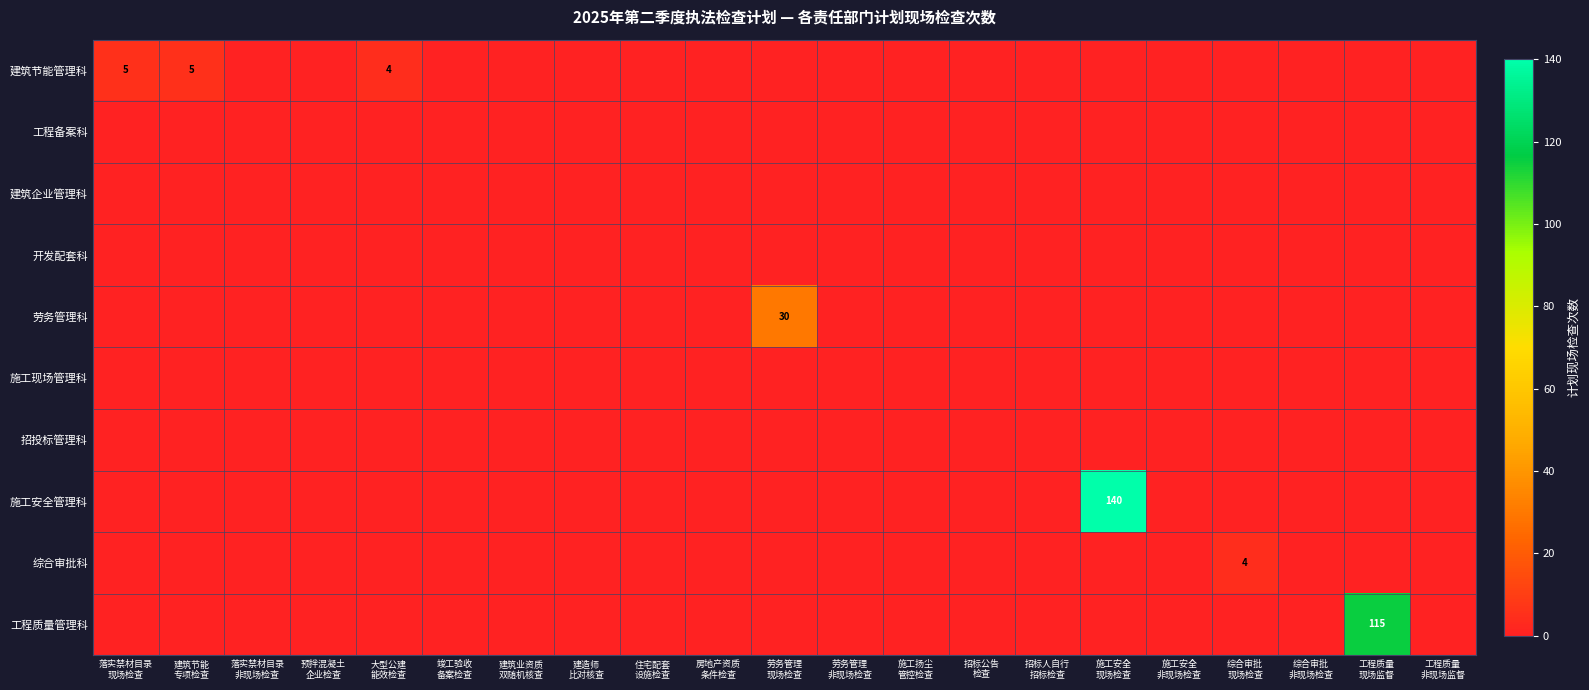

Rank the series by their maximum value, from highest to lowest.

施工安全管理科, 工程质量管理科, 劳务管理科, 建筑节能管理科, 综合审批科, 工程备案科, 建筑企业管理科, 开发配套科, 施工现场管理科, 招投标管理科